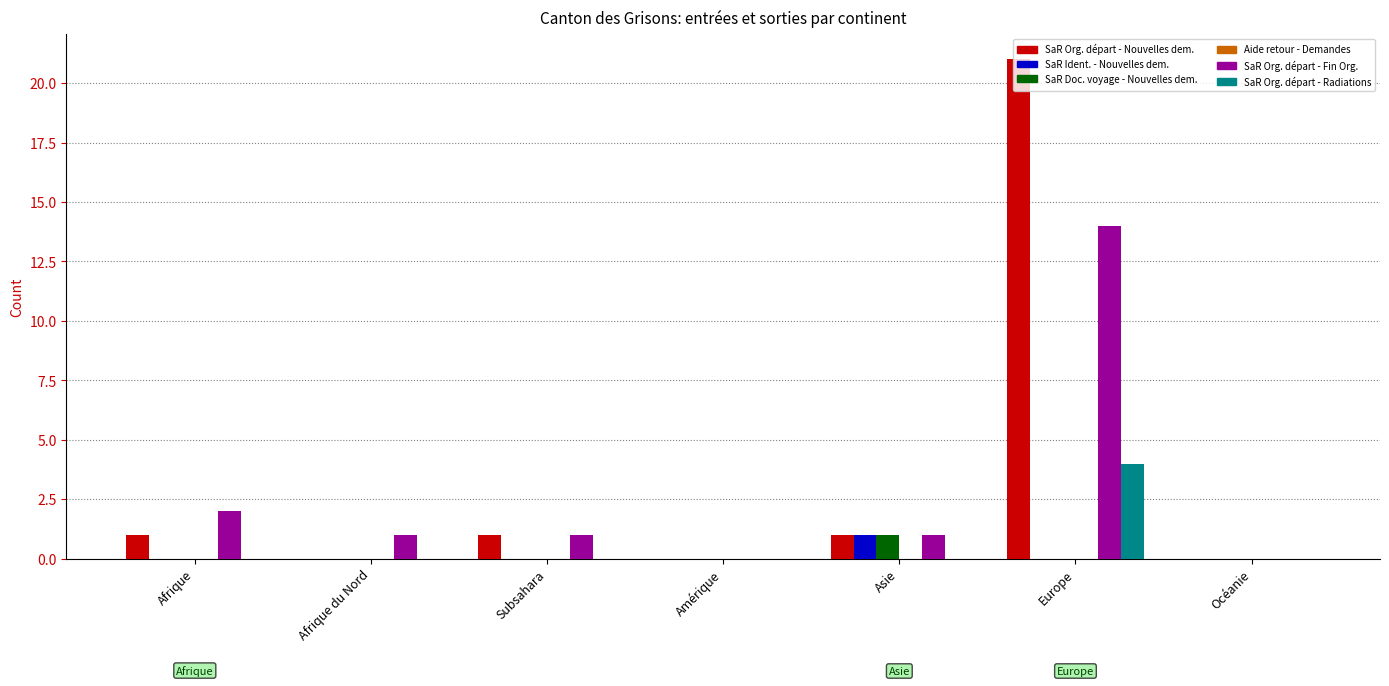

What is the total value across all series at Afrique?

3